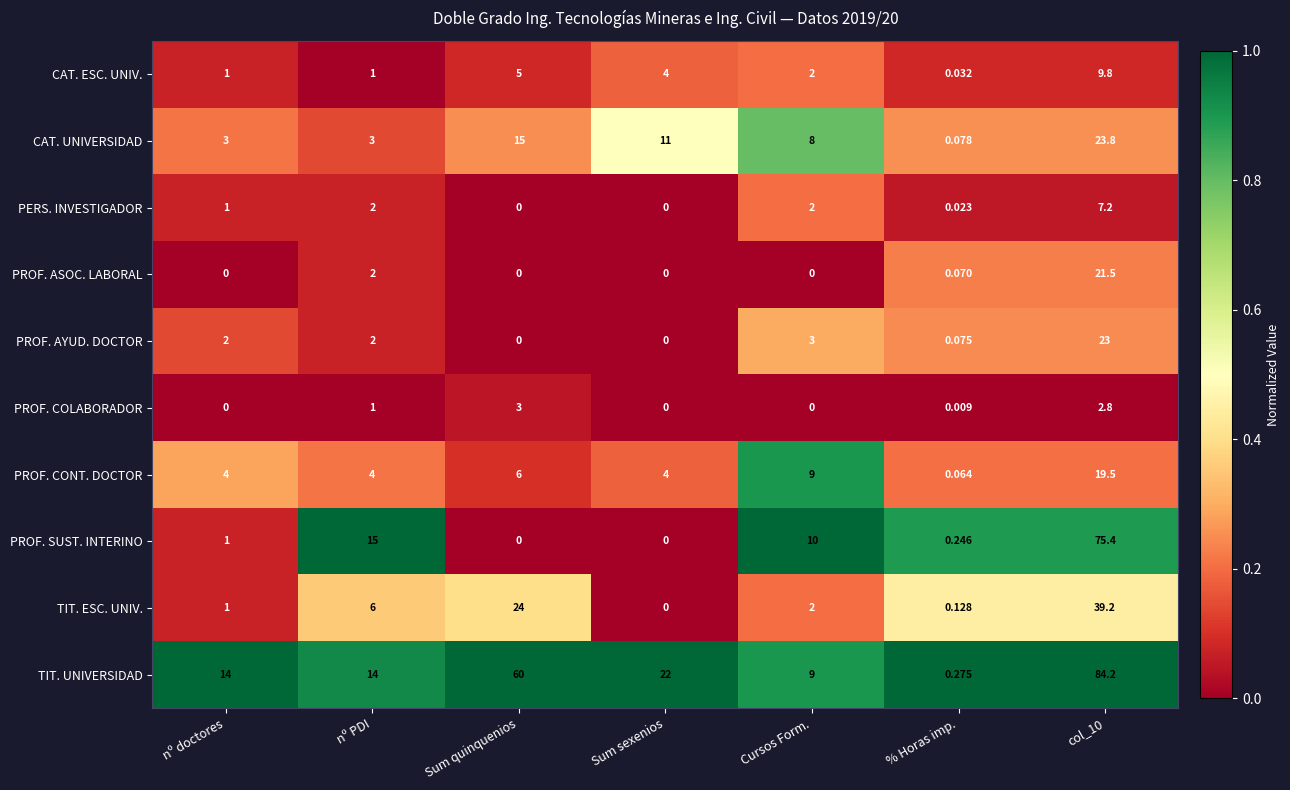

List the series in order of their peak value, highest first.

TIT. UNIVERSIDAD, PROF. SUST. INTERINO, TIT. ESC. UNIV., CAT. UNIVERSIDAD, PROF. AYUD. DOCTOR, PROF. ASOC. LABORAL, PROF. CONT. DOCTOR, CAT. ESC. UNIV., PERS. INVESTIGADOR, PROF. COLABORADOR